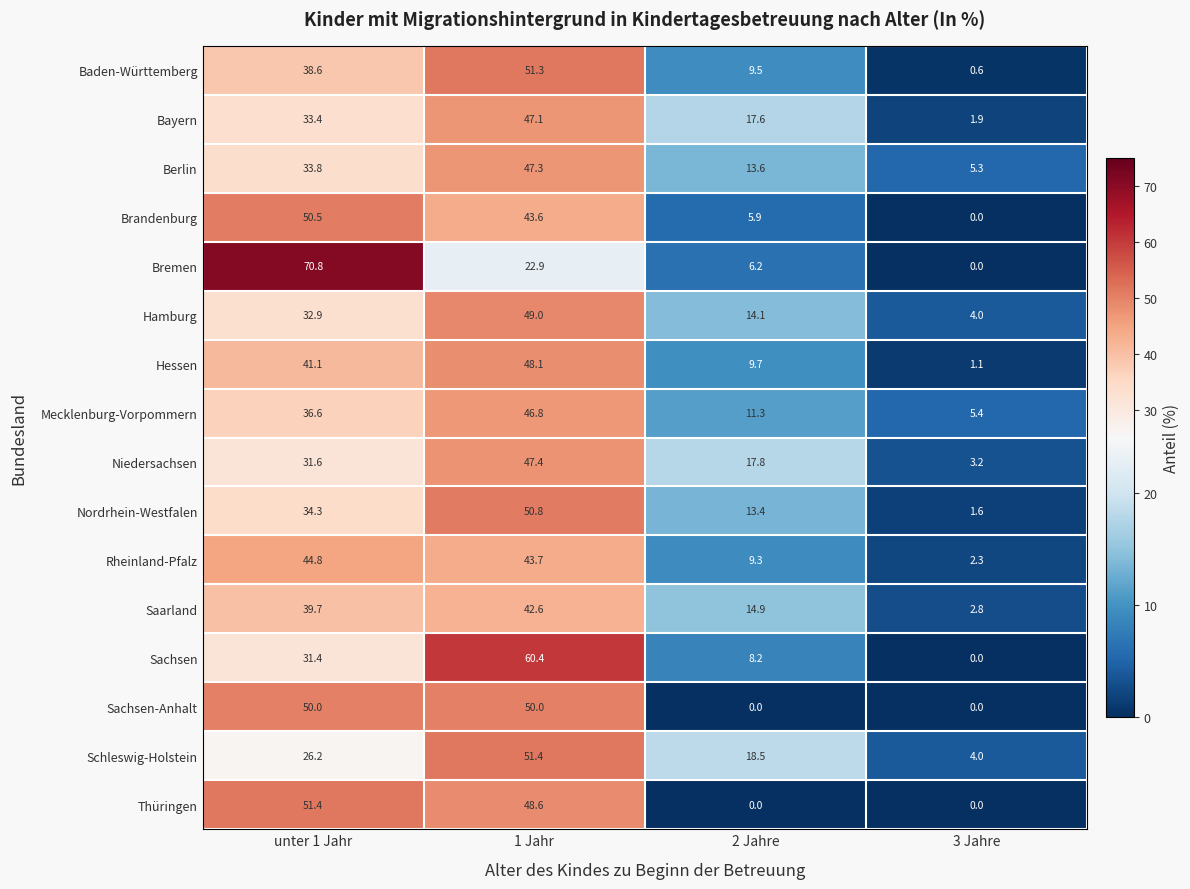

List the labels in order of Bremen value, smallest first.

3 Jahre, 2 Jahre, 1 Jahr, unter 1 Jahr